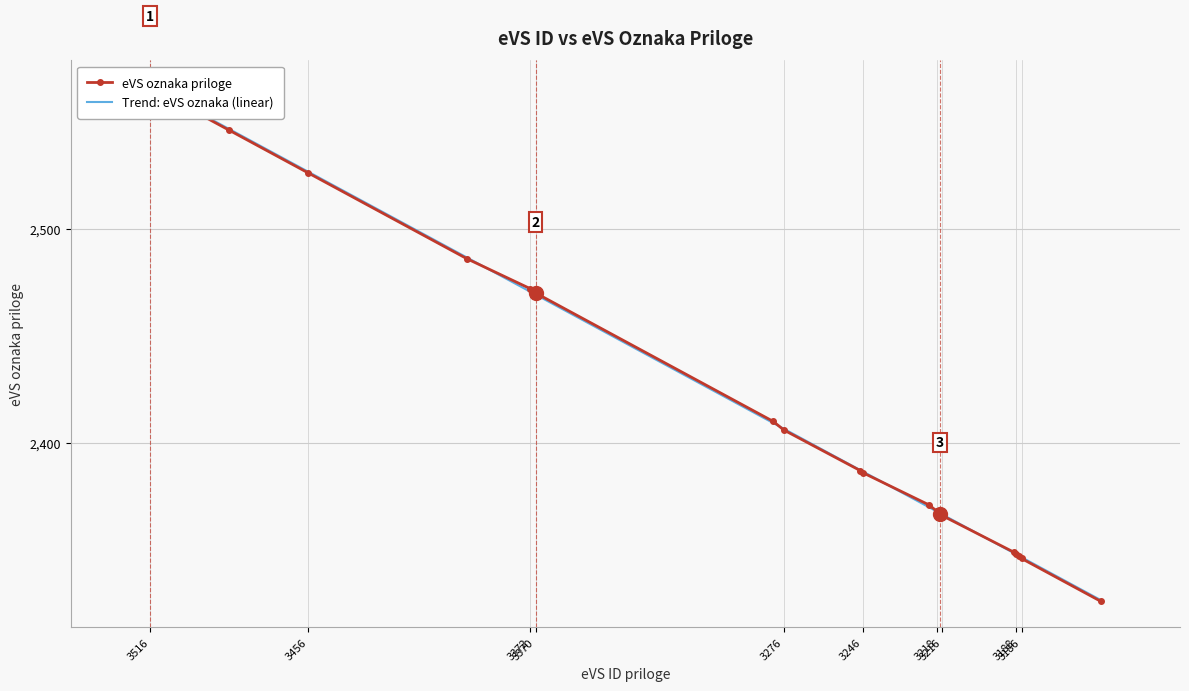

How many data points in Trend: eVS oznaka (linear) are above 2387?

10